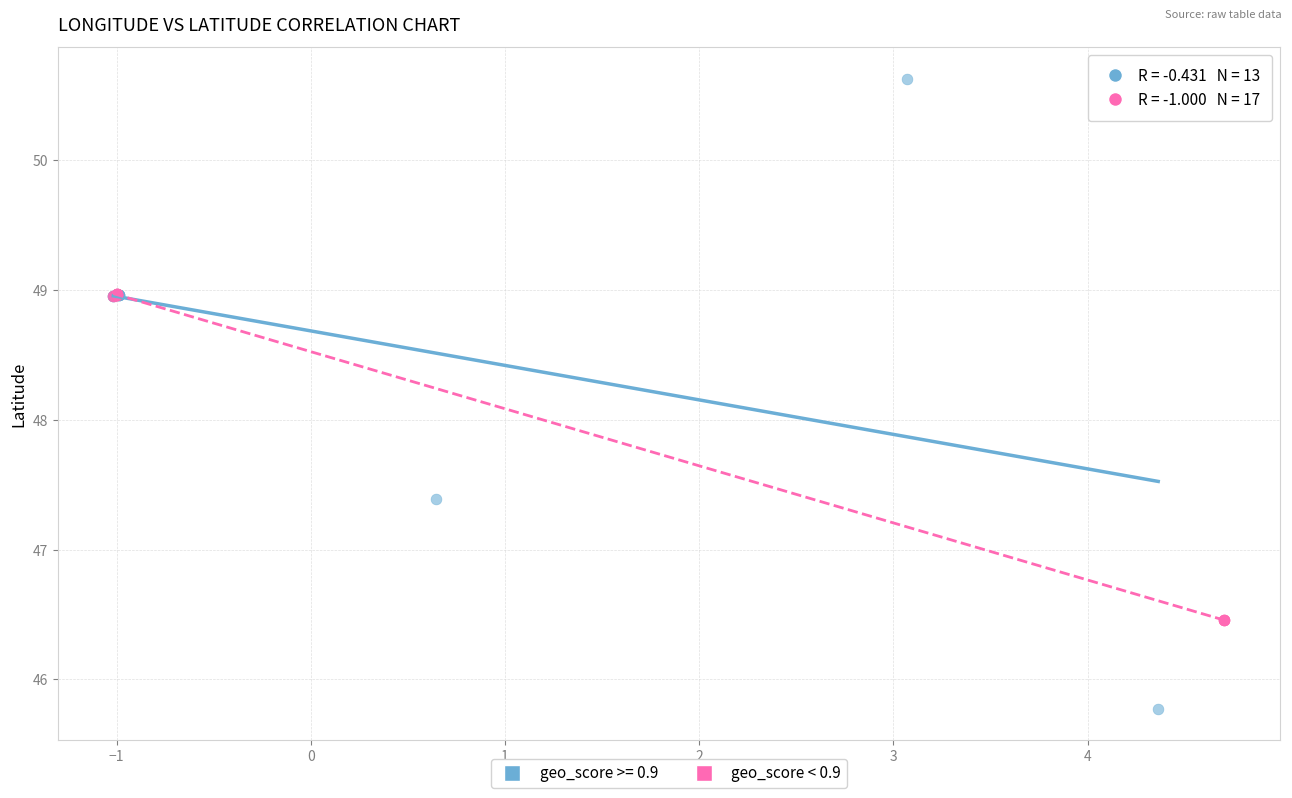

Which series reaches the minimum Y coordinate?

geo_score >= 0.9